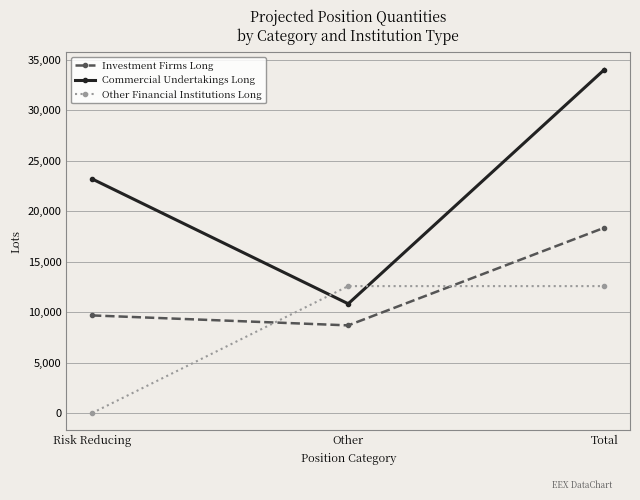

What are all the series names shown in the legend?

Investment Firms Long, Commercial Undertakings Long, Other Financial Institutions Long